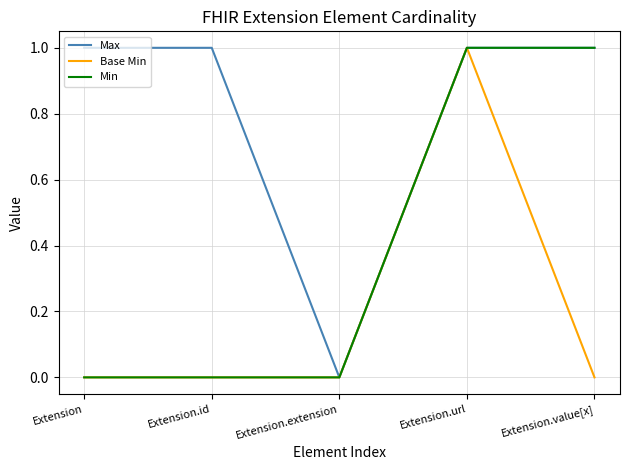

The Base Min series shows 0 at Extension.id. True or false?

True